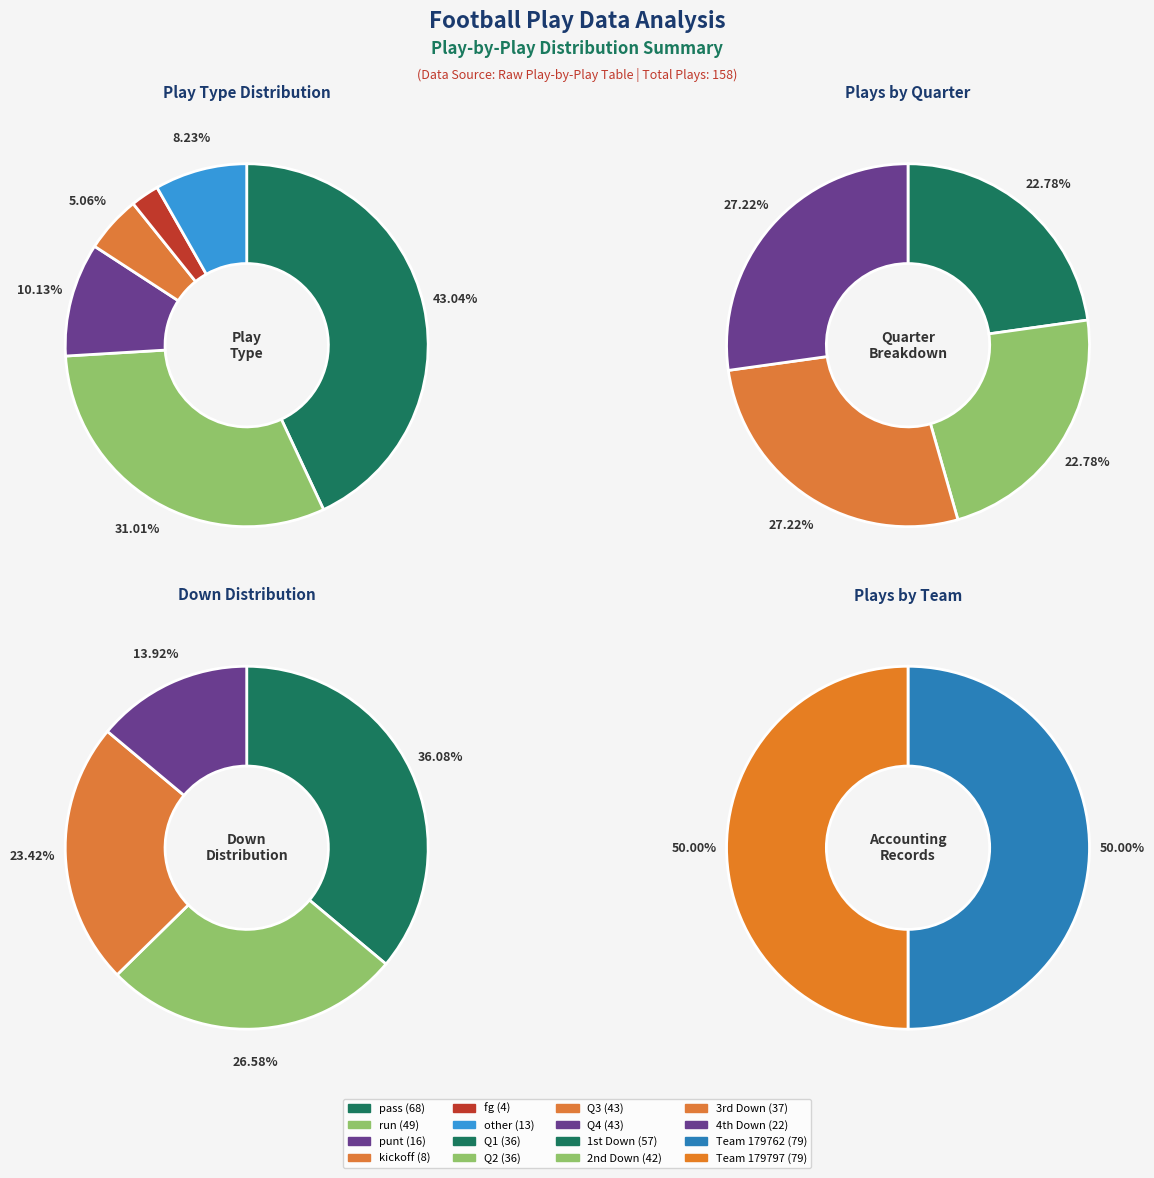

How many slices are in this pie chart?

6